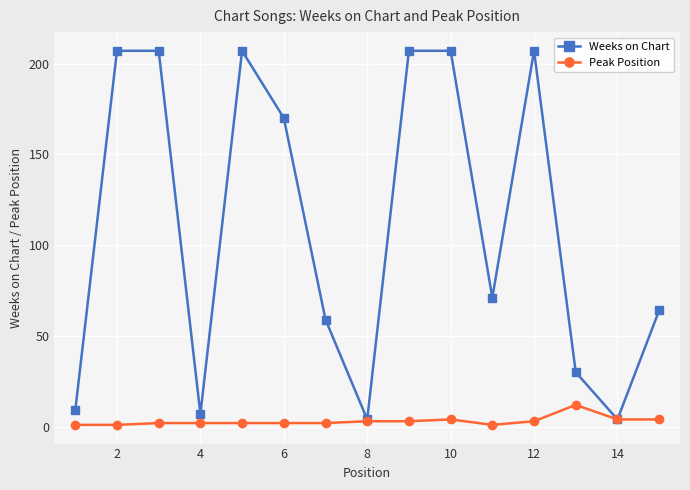

Reading left to right, list all the values displayed in this chart.

Weeks on Chart: 9	207	207	7	207	170	59	4	207	207	71	207	30	4	64
Peak Position: 1	1	2	2	2	2	2	3	3	4	1	3	12	4	4